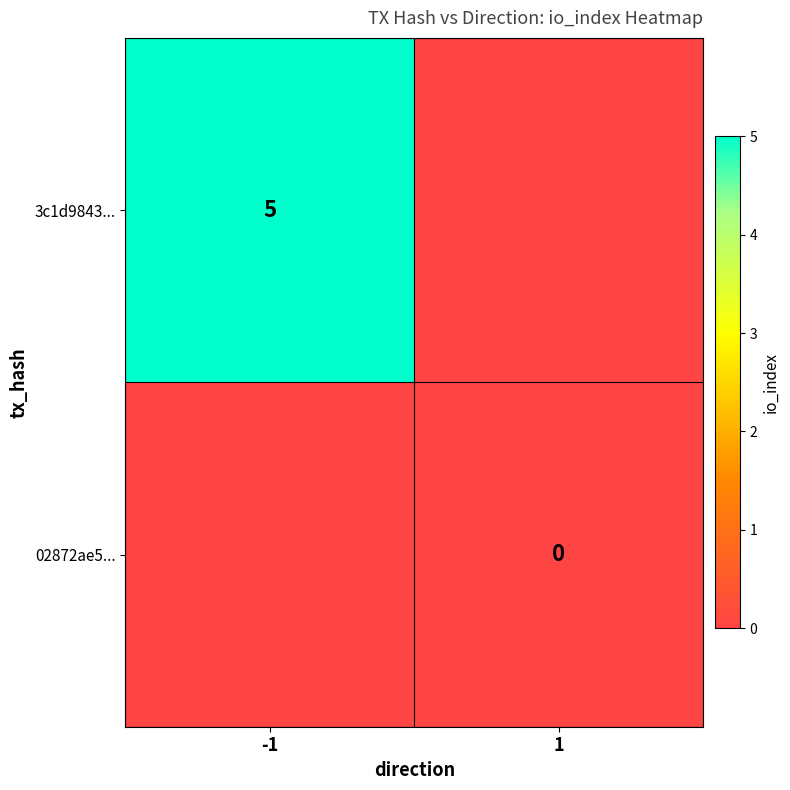

The value of 3c1d9843... at -1 is 2. True or false?

False